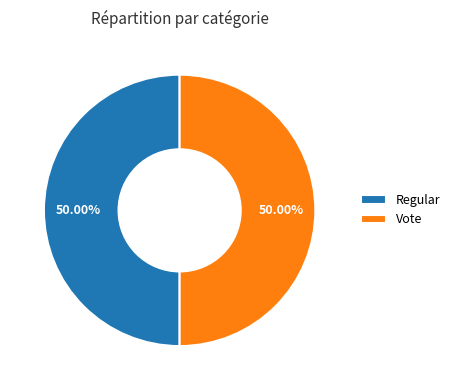

Combined, do Vote and Regular account for over 50%?

Yes